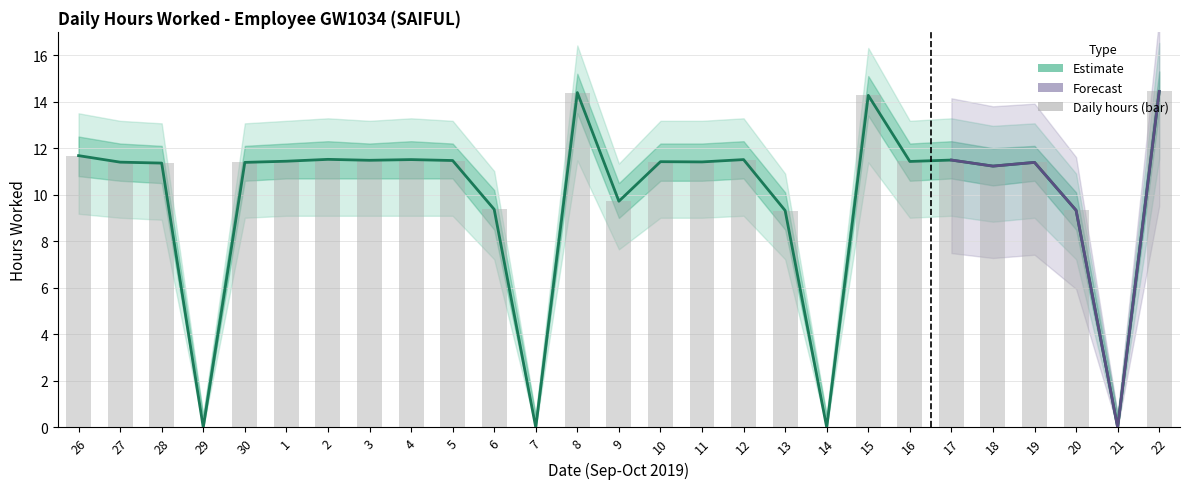

What is the value of the Upper bound bar at the 18th from the left?

9.3